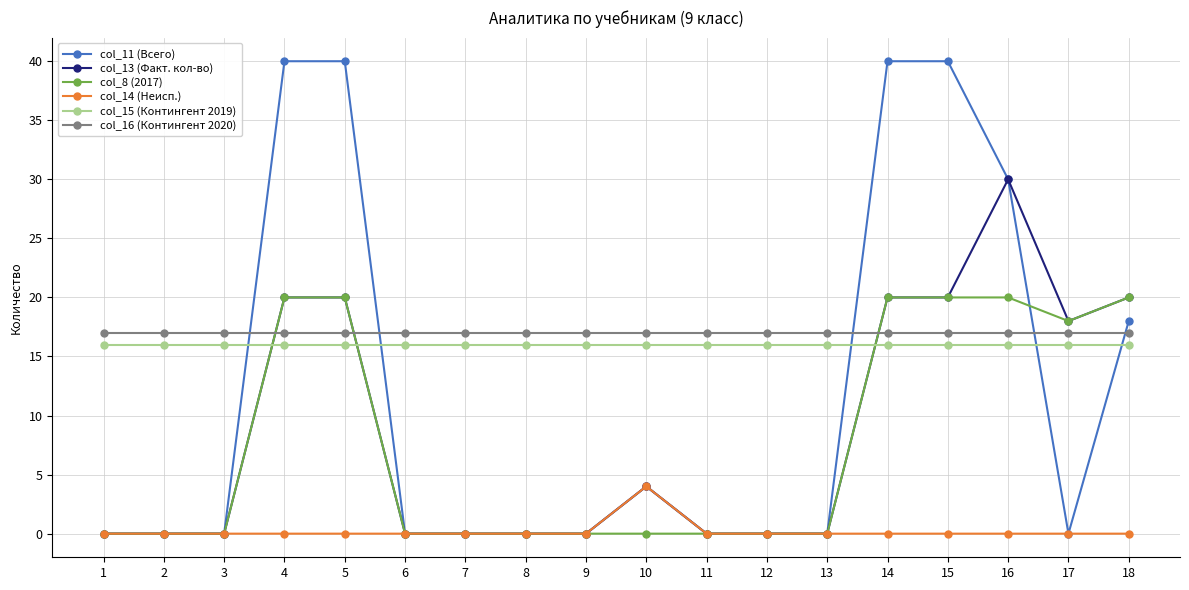

Is the value of col_11 (Всего) at 11 greater than the value of col_15 (Контингент 2019) at 15?

No